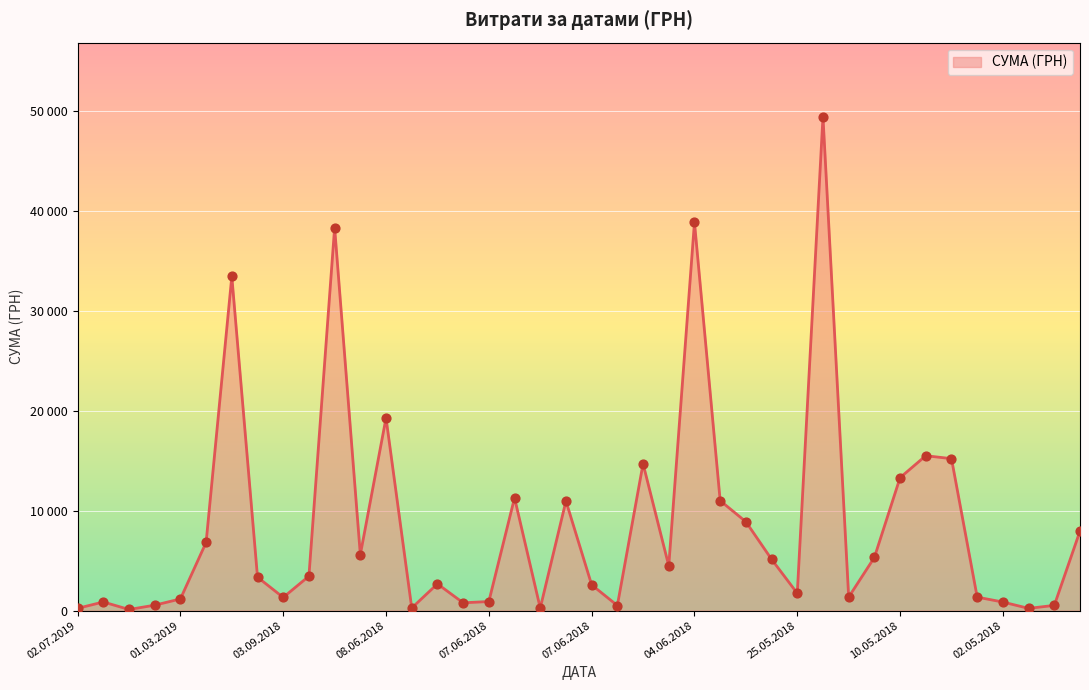

Is this an area chart (filled region under the line)?

Yes